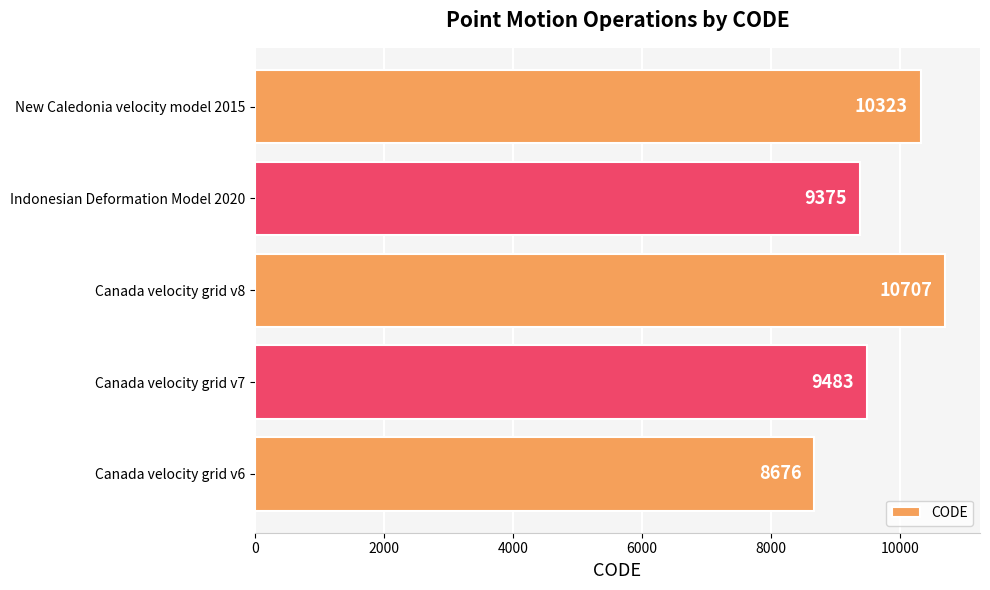

What is the minimum value shown in the chart?

8676